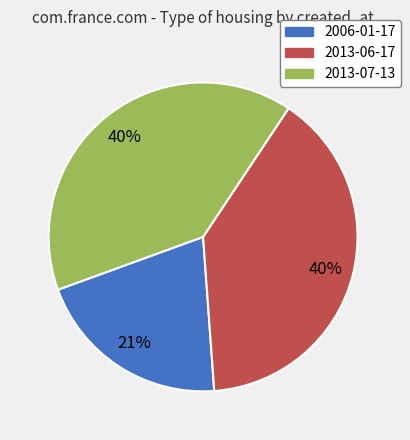

Do 2013-07-13 and 2013-06-17 together represent more than half of the pie?

Yes